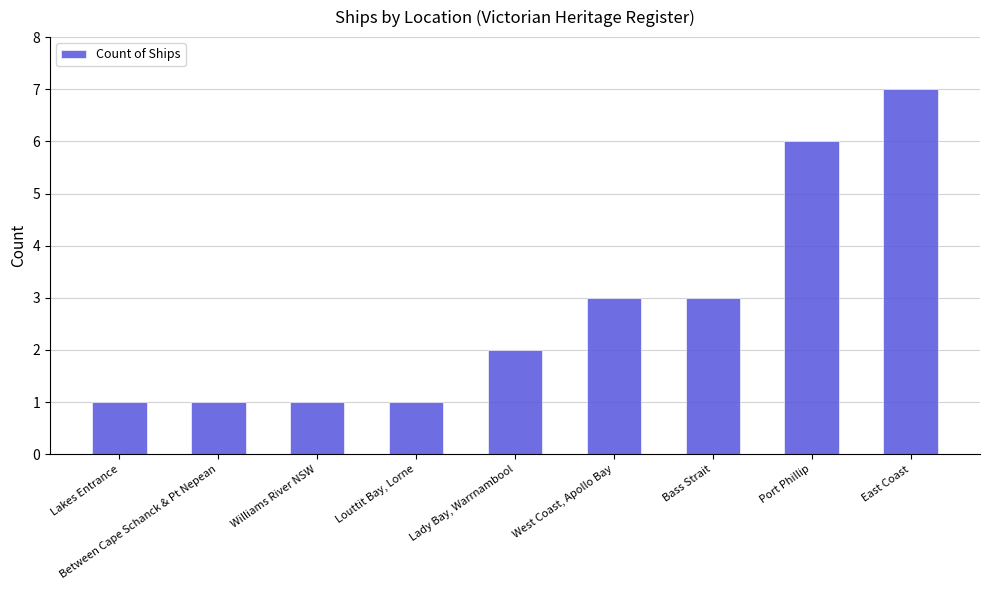

What is the smallest value displayed?

1